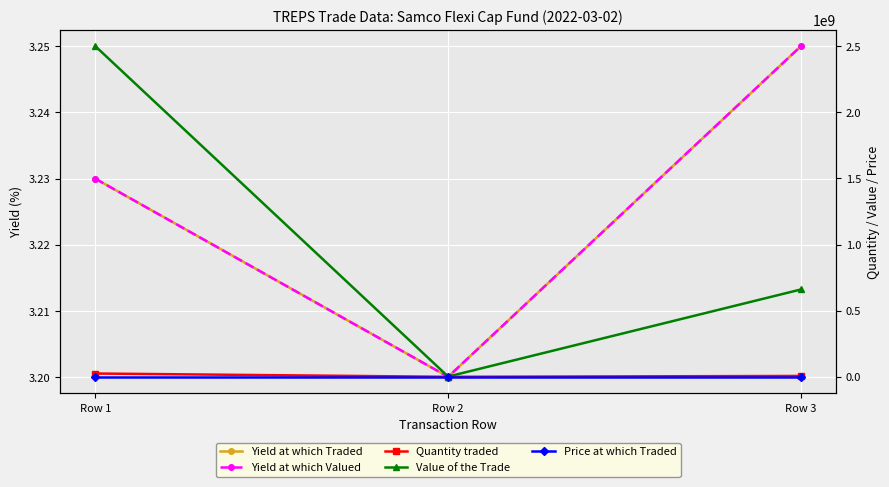

What is the value of the Value of the Trade point at the 3rd from the left?

660441193.6